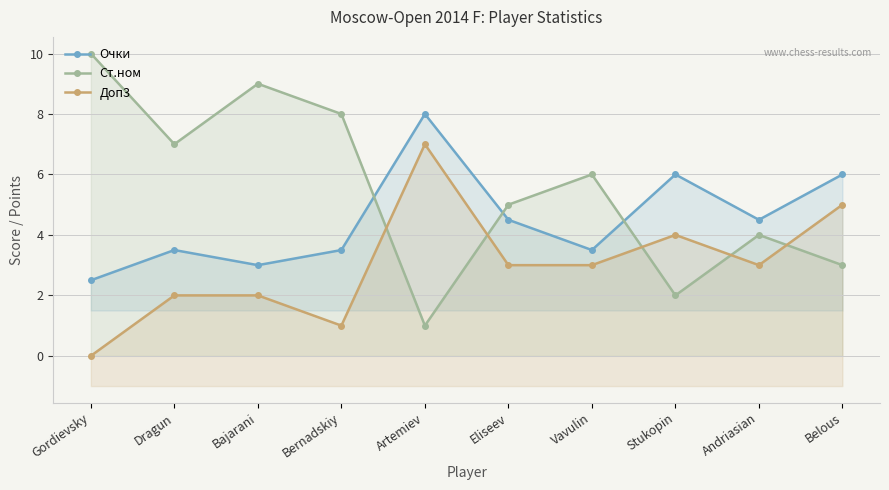

Reading left to right, what are all the values shown in this chart?

Очки: Gordievsky=2.5	Dragun=3.5	Bajarani=3.0	Bernadskiy=3.5	Artemiev=8.0	Eliseev=4.5	Vavulin=3.5	Stukopin=6.0	Andriasian=4.5	Belous=6.0
Ст.ном: Gordievsky=10.0	Dragun=7.0	Bajarani=9.0	Bernadskiy=8.0	Artemiev=1.0	Eliseev=5.0	Vavulin=6.0	Stukopin=2.0	Andriasian=4.0	Belous=3.0
Доп3: Gordievsky=0.0	Dragun=2.0	Bajarani=2.0	Bernadskiy=1.0	Artemiev=7.0	Eliseev=3.0	Vavulin=3.0	Stukopin=4.0	Andriasian=3.0	Belous=5.0